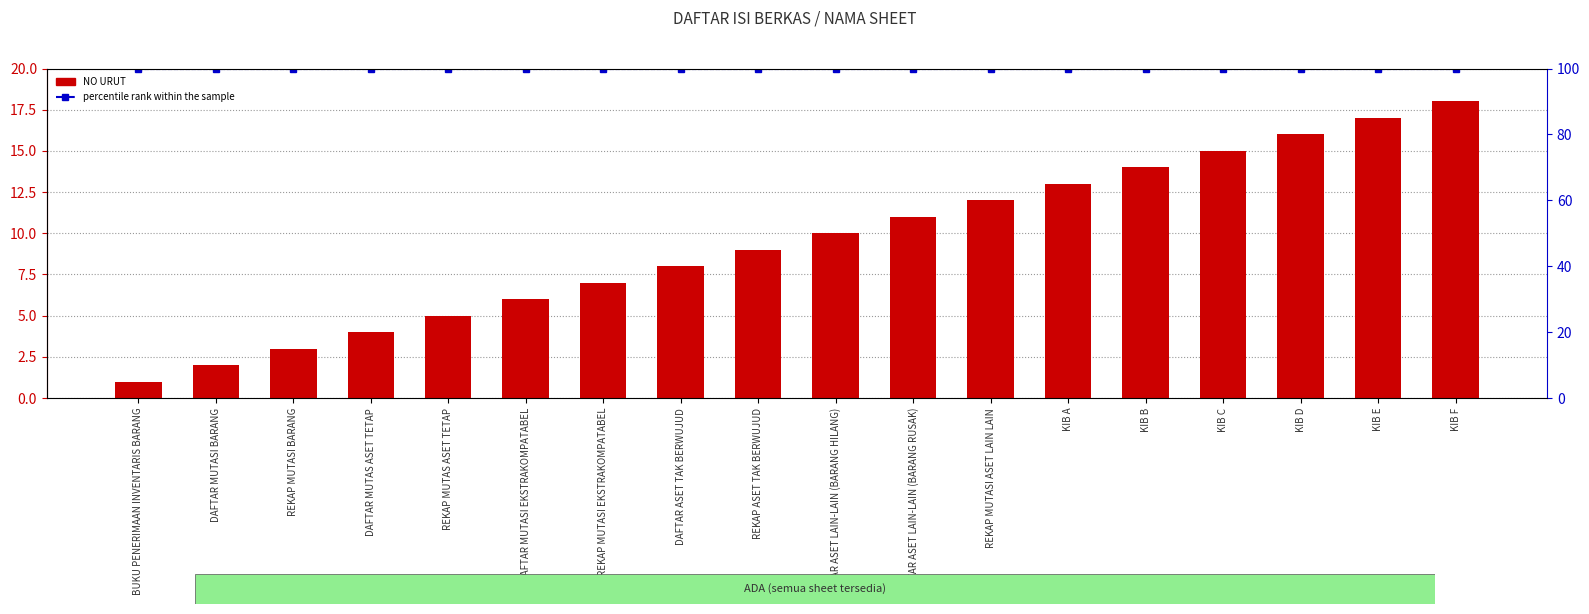

Does the chart contain stacked bars?

No